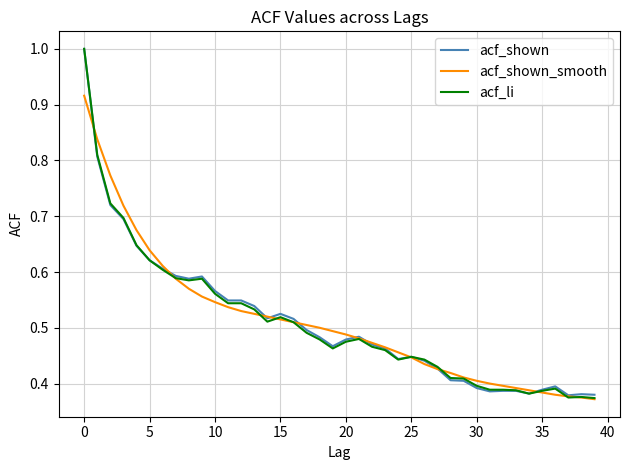

What is the maximum value shown in the chart?

1.0